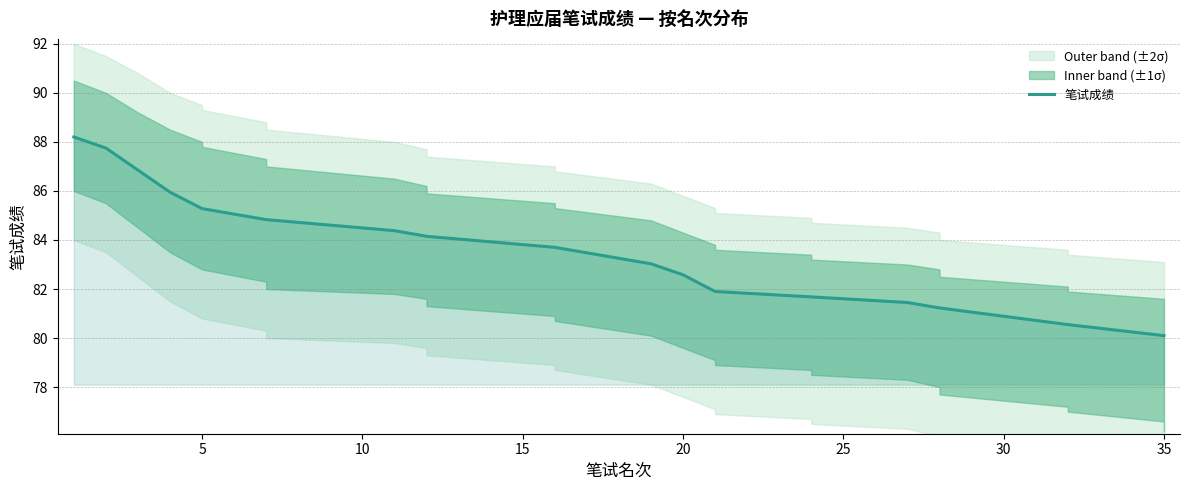

What is the average value?

83.0